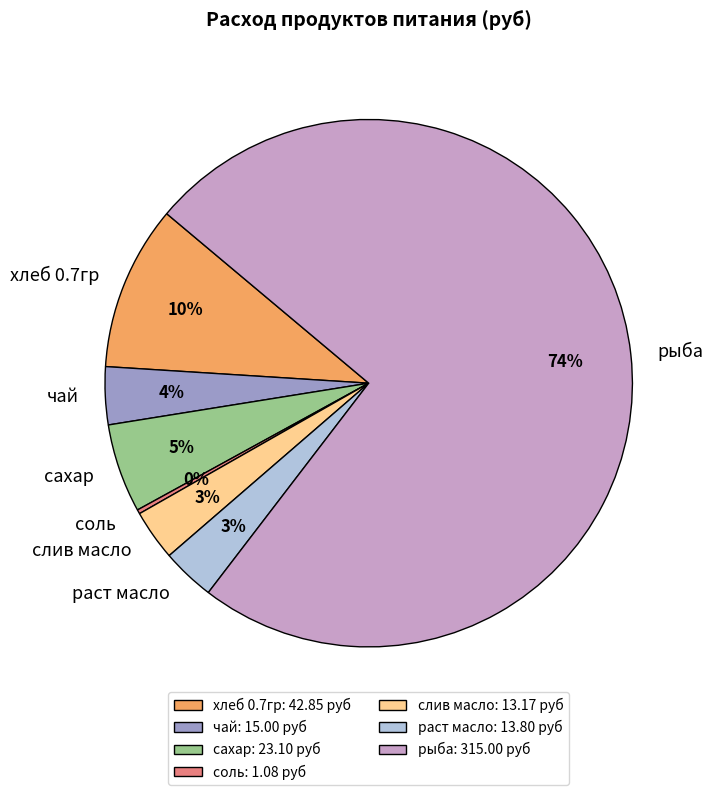

Do сахар and хлеб 0.7гр together represent more than half of the pie?

No